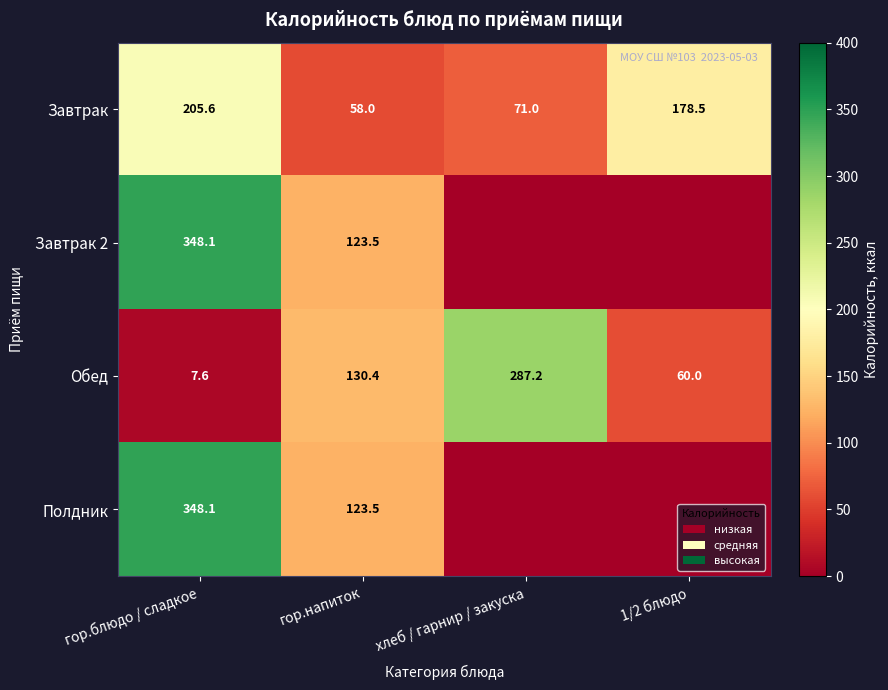

Where does the Обед series first go above 130?

гор.напиток